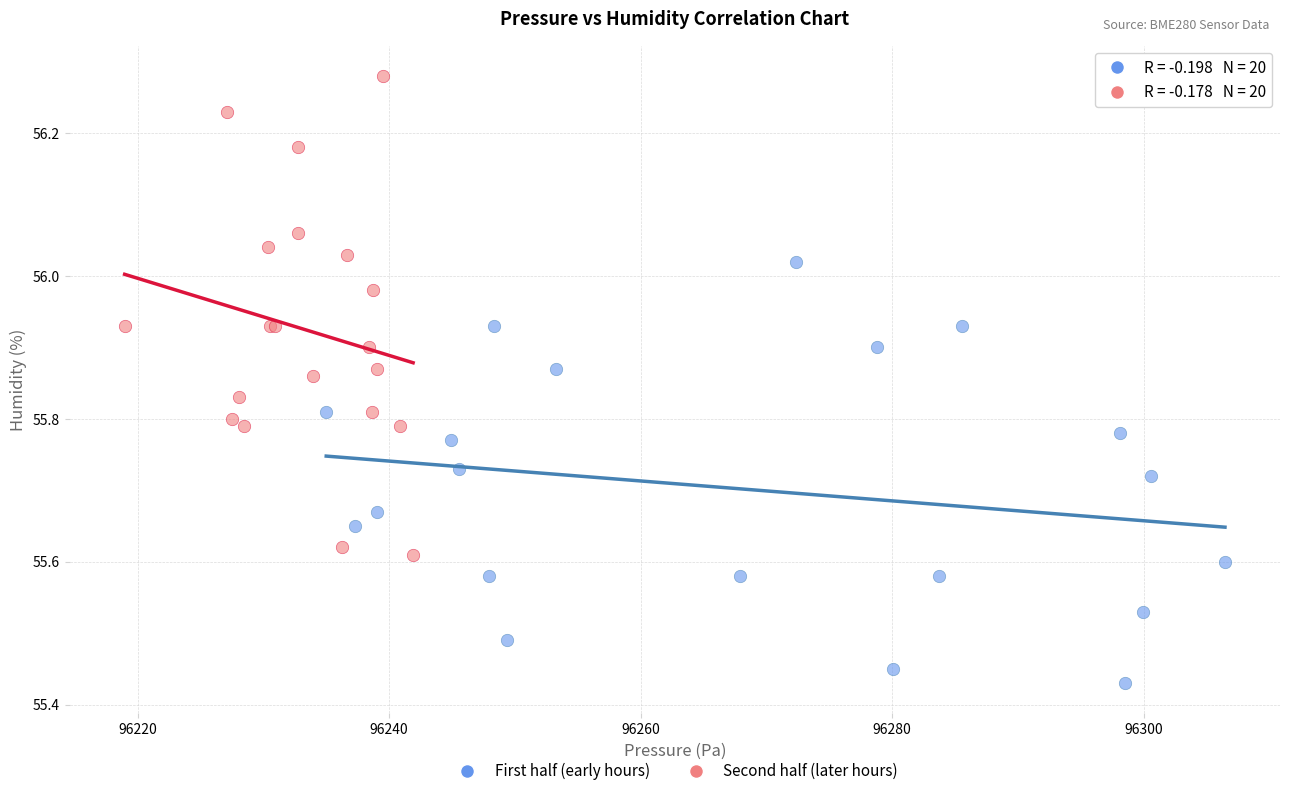

Which series reaches the maximum Y coordinate?

Second half (later hours)